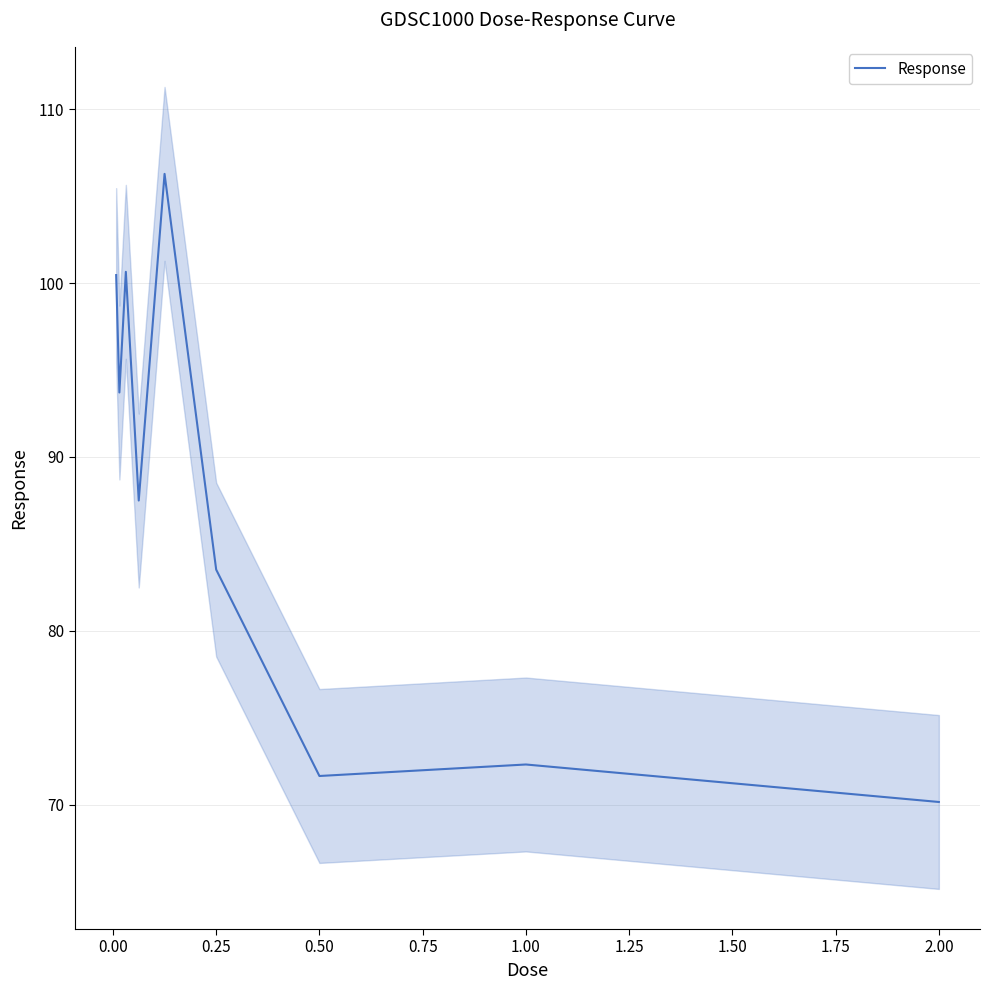

What is the sum of all values?

786.2